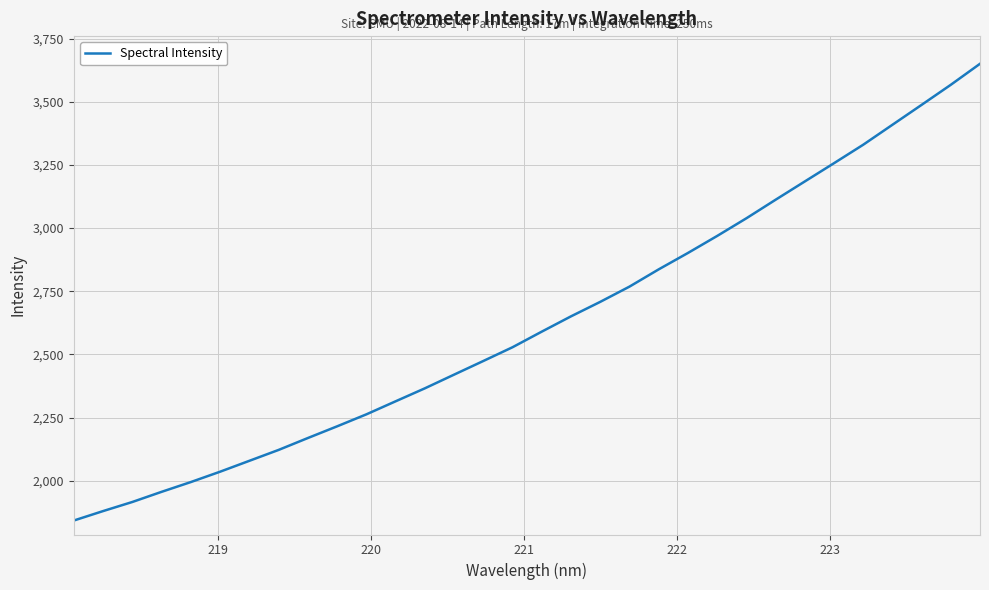

Does the chart have visible grid lines?

Yes